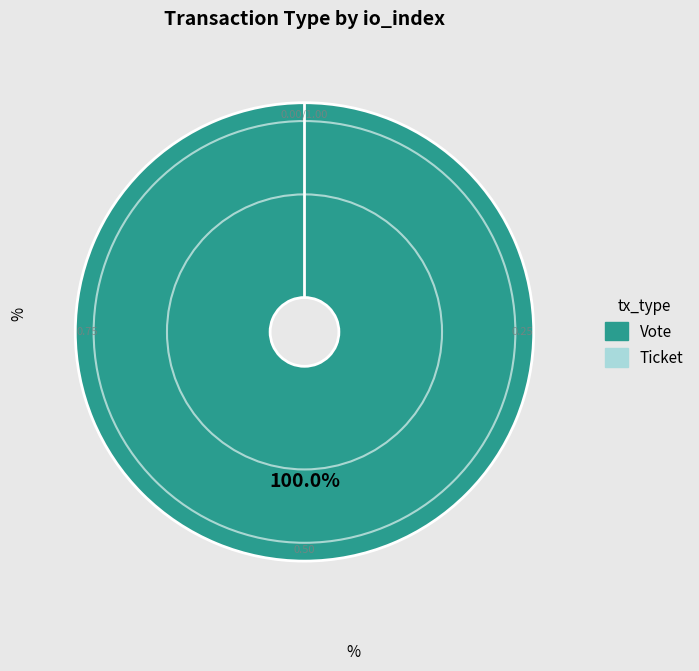

Which slice is the smallest?

Ticket